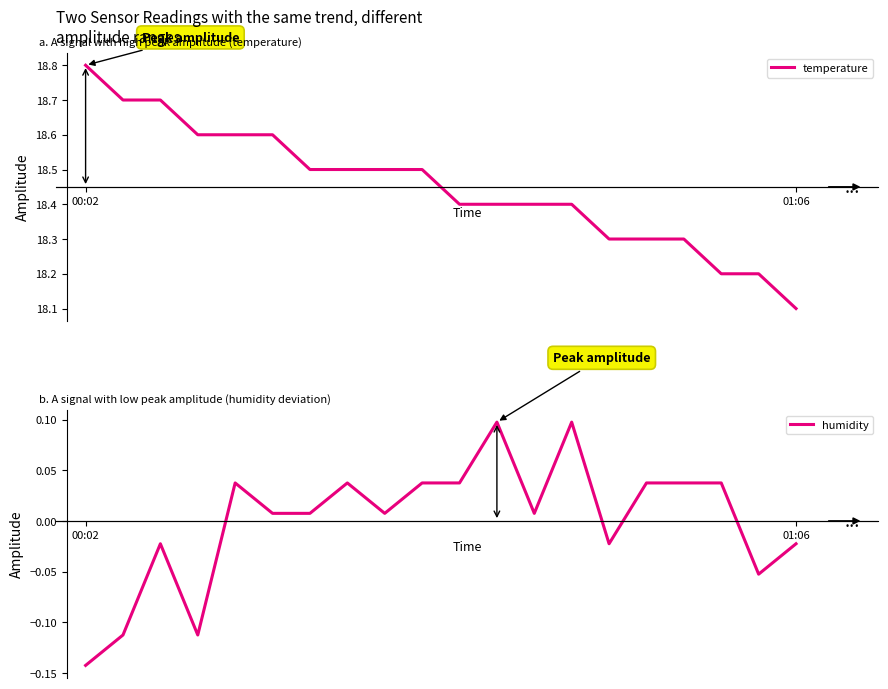

True or false: humidity has a value of 0.0 at 4.

False